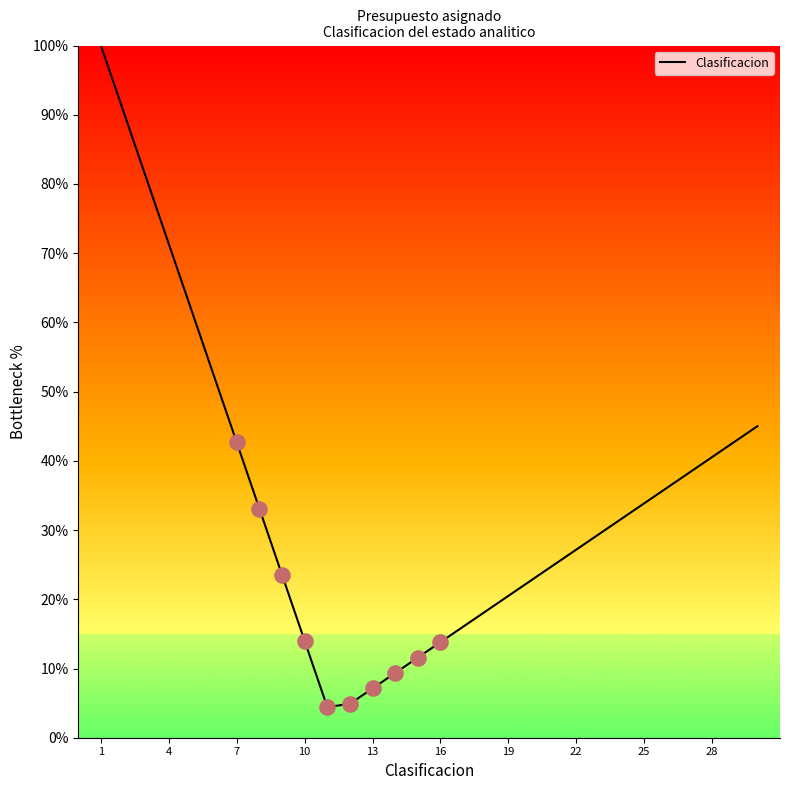

What is the greatest value displayed?

100.0